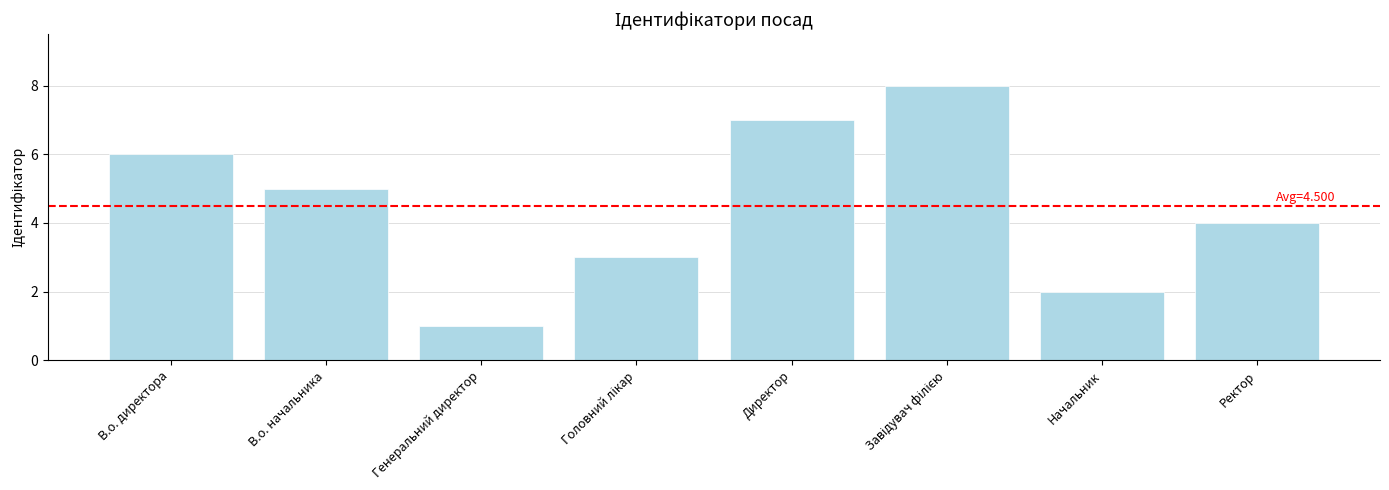

How many data points are less than 5?

4